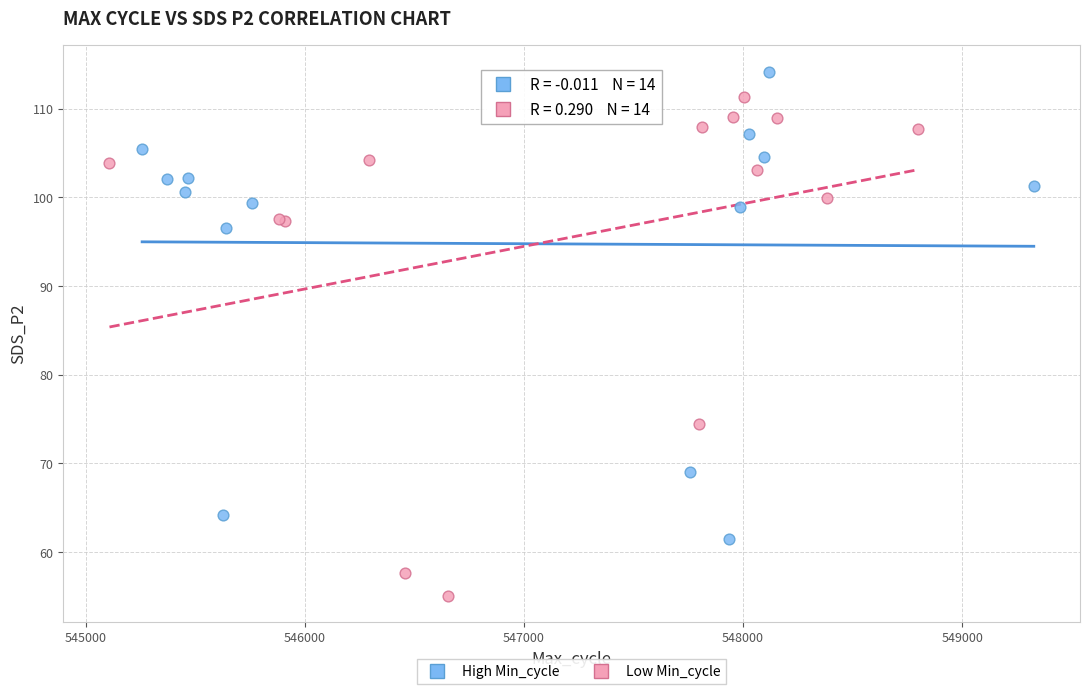

Which series reaches the maximum Y coordinate?

High Min_cycle